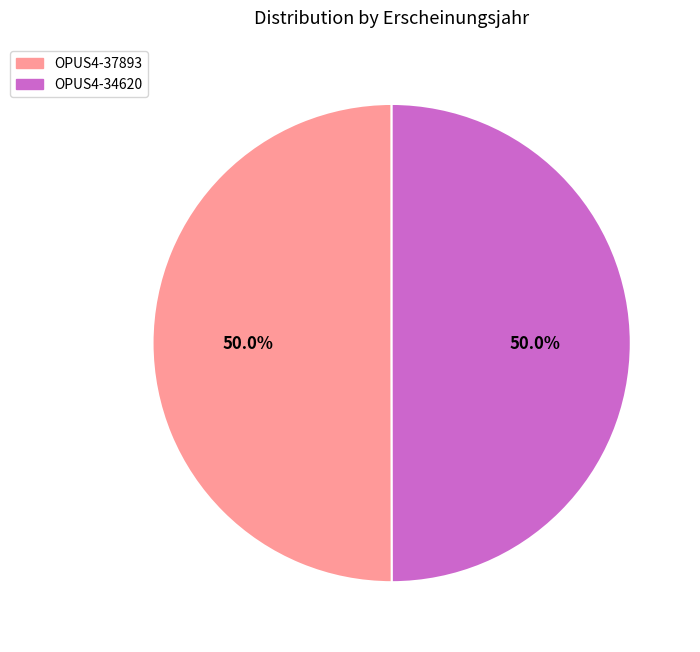

Do OPUS4-34620 and OPUS4-37893 together represent more than half of the pie?

Yes